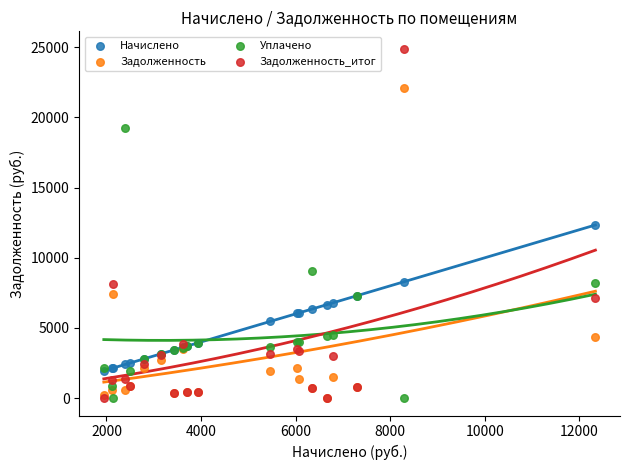

In the Задолженность series, what Y value is closest to 11064?

7392.0